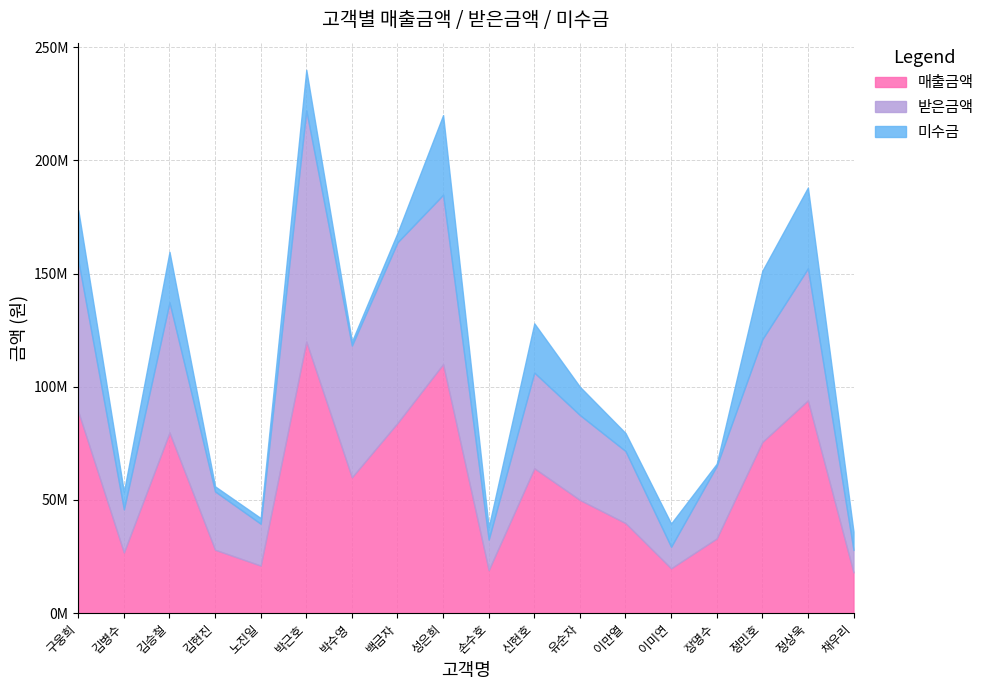

The 미수금 series shows 2628431 at 이미연. True or false?

False